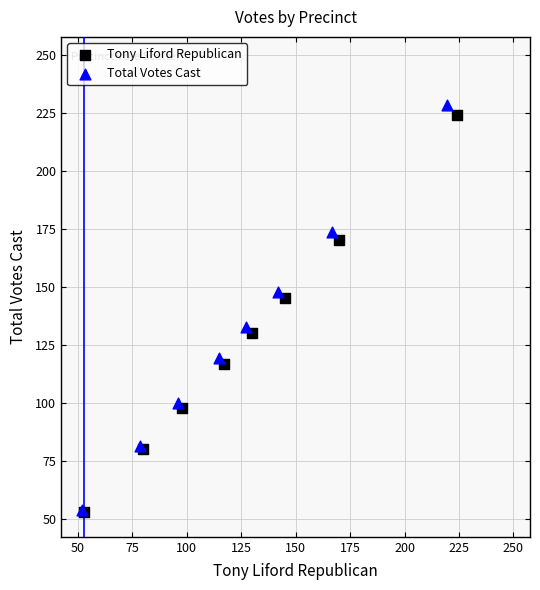

Which series has the largest Y range (max minus min)?

Total Votes Cast